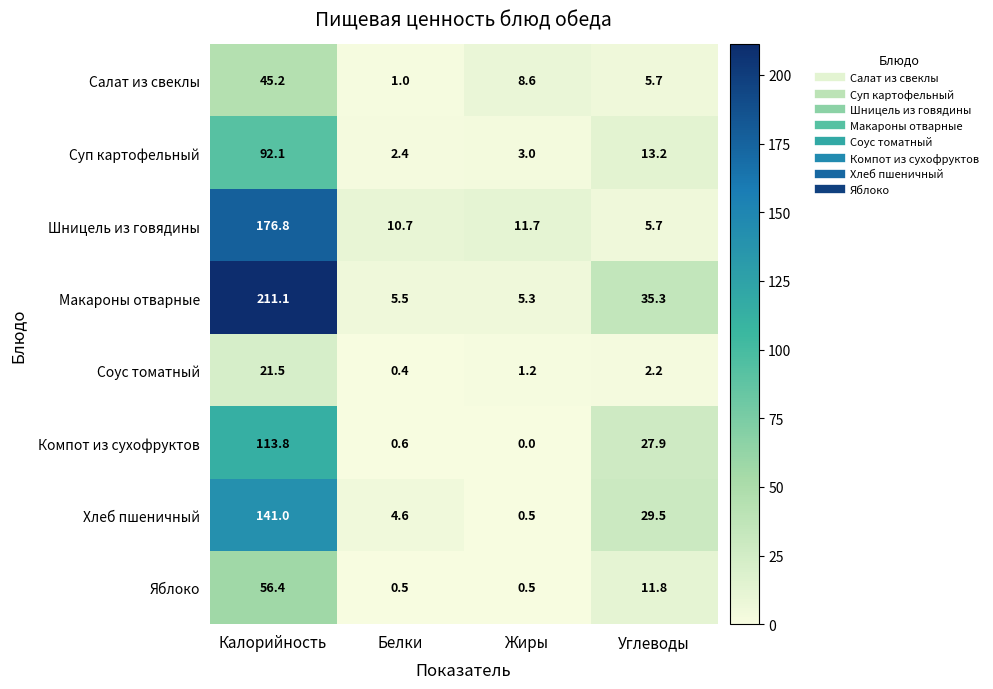

Which category has the highest value in the Суп картофельный series?

Калорийность